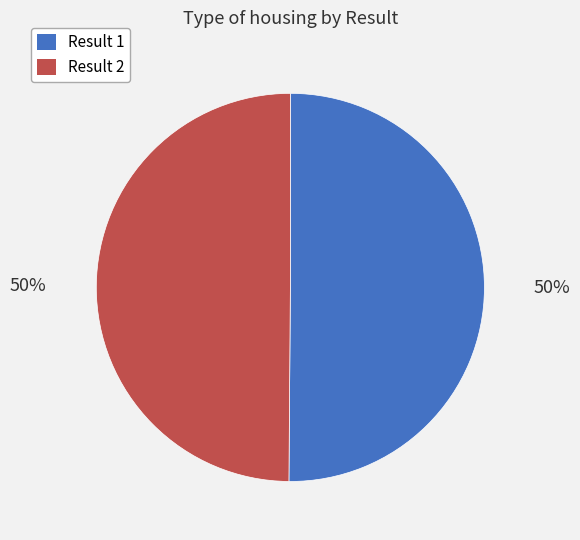

To the nearest percent, what is the combined percentage of Result 1 and Result 2?

100%